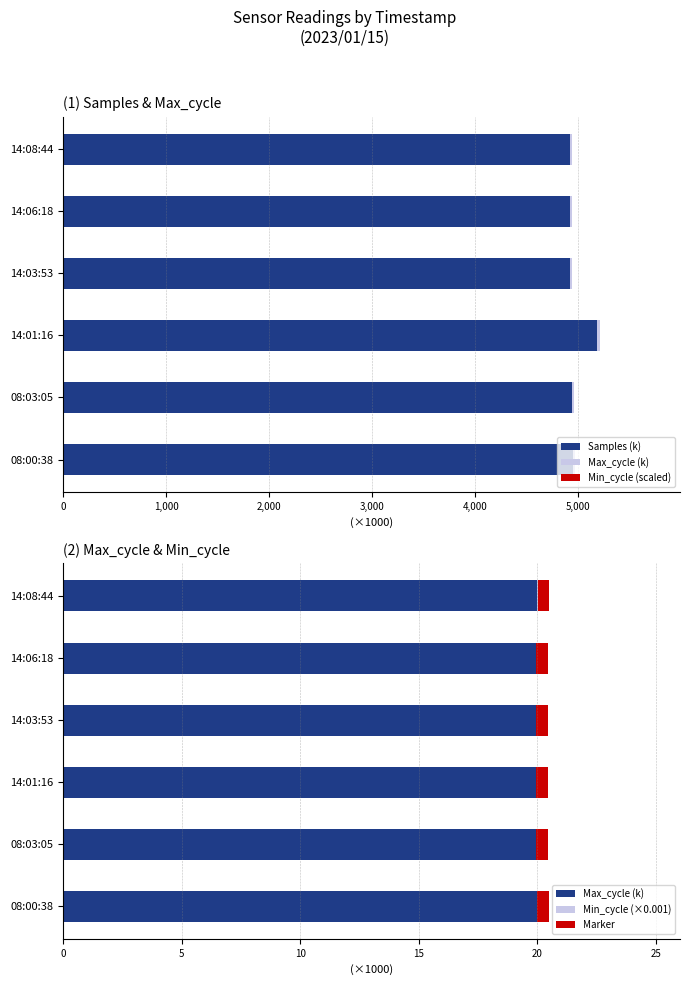

The Min_cycle (scaled) series shows 0.0 at 14:08:44. True or false?

False